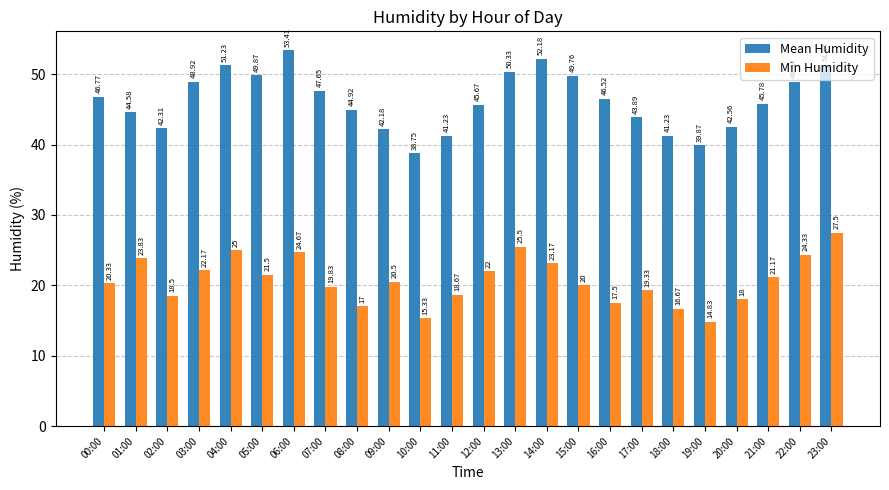

Which series has the largest range (max minus min)?

Mean Humidity